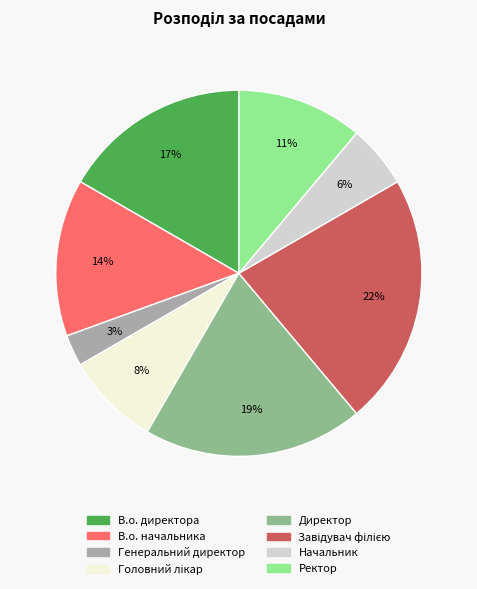

The Ректор slice represents 3% of the pie. True or false?

False